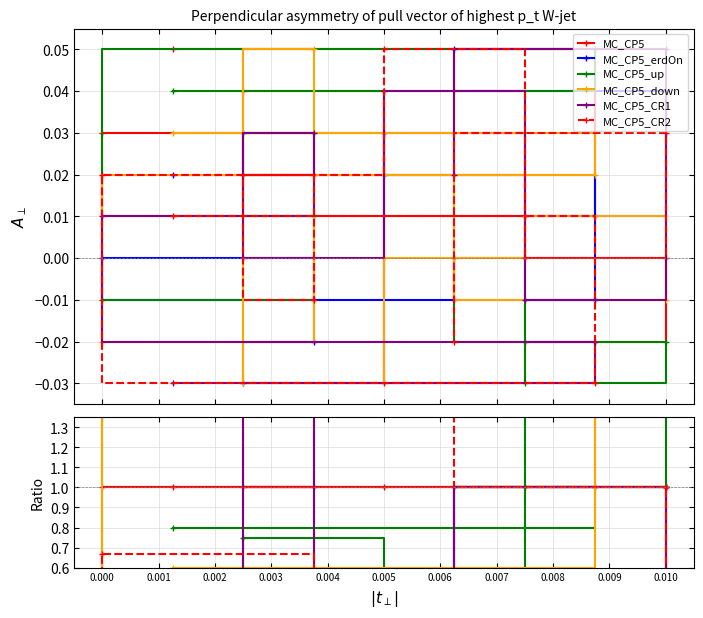

Rank the categories by MC_CP5_down value from highest to lowest.

0.003, 0.001, 0.007, 0.000, 0.005, 0.006, 0.002, 0.004, 0.008